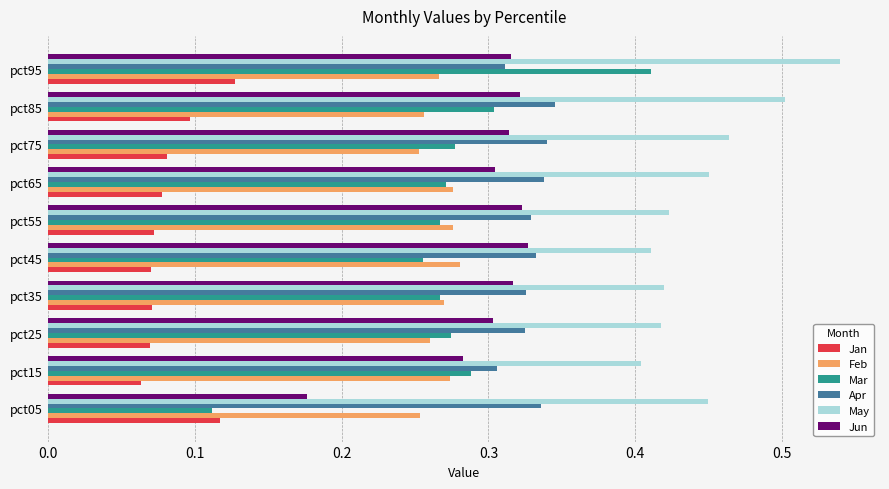

How many May values are between 0 and 1?

10